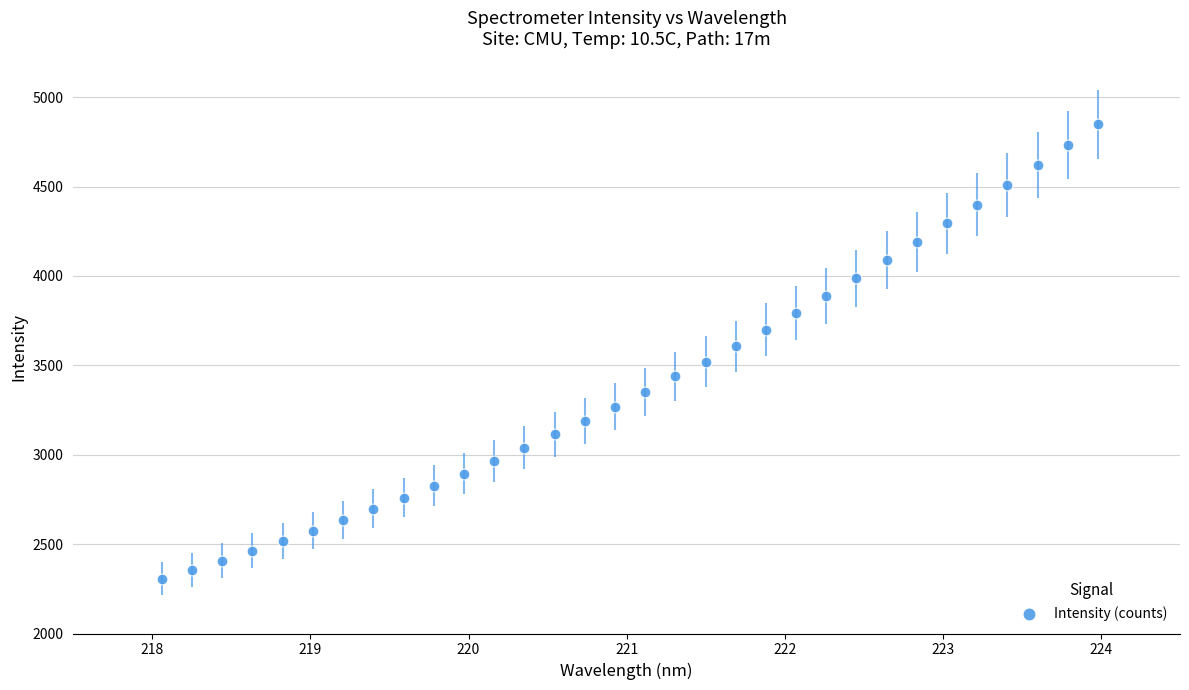

What is the range of X values (max minus min)?

5.9